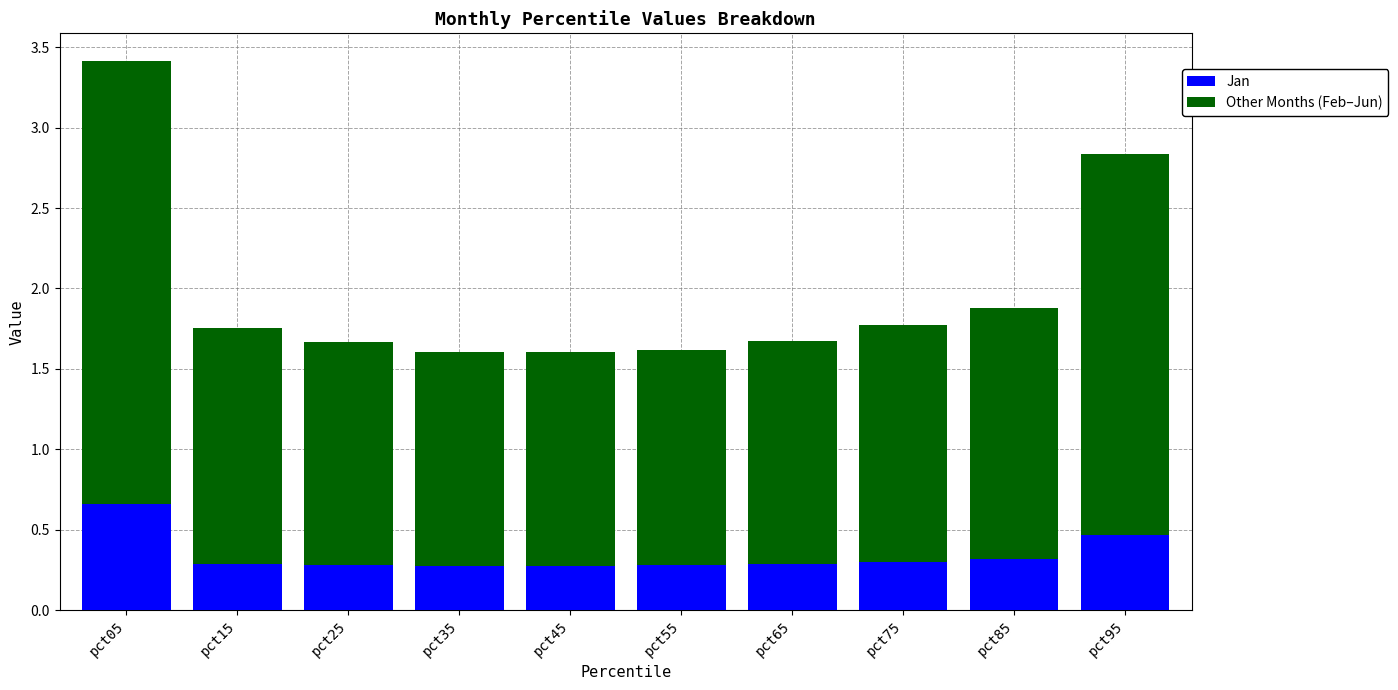

What is the sum of the Jan values at pct75 and pct05?

1.0